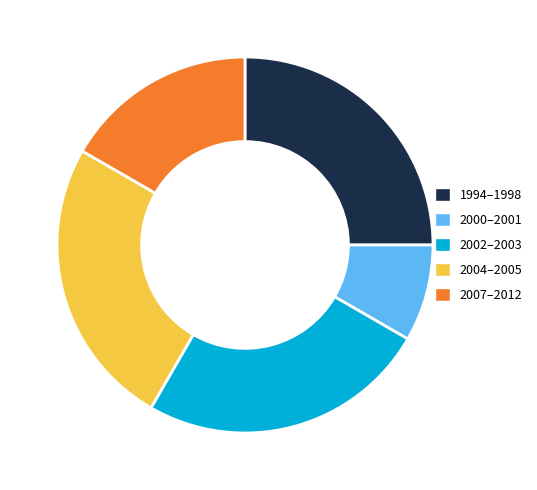

Approximately how many times larger is the value at 2007–2012 compared to 2000–2001?

2.0